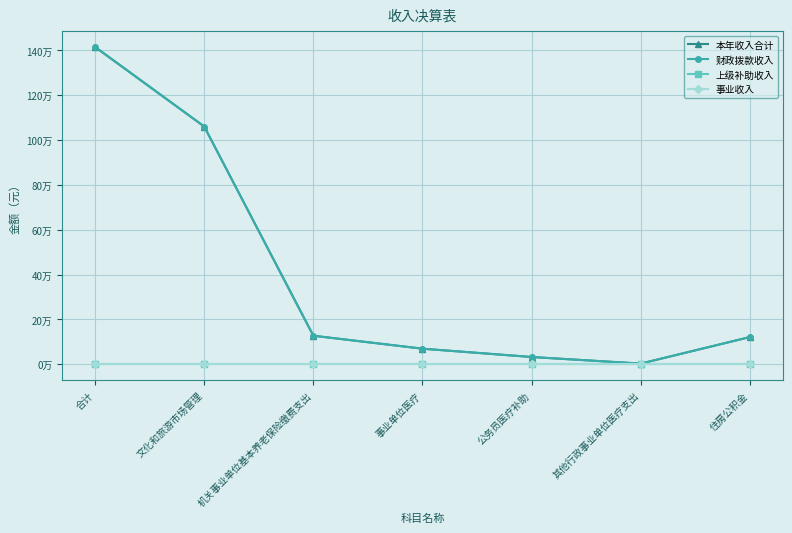

Does the chart have visible grid lines?

Yes